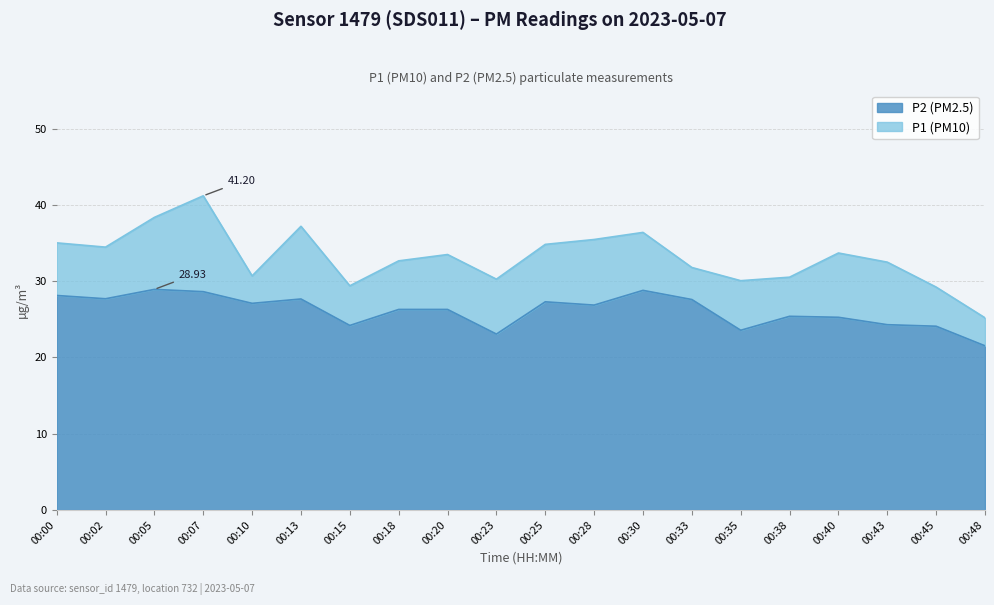

How many interior local peaks does the P1 series have?

5